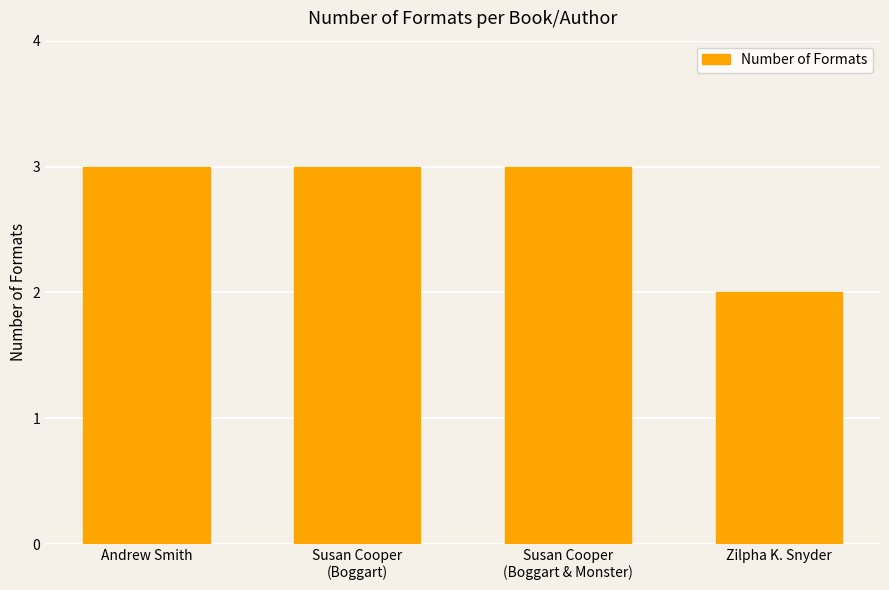

Are the bars grouped side by side (vs. stacked)?

No